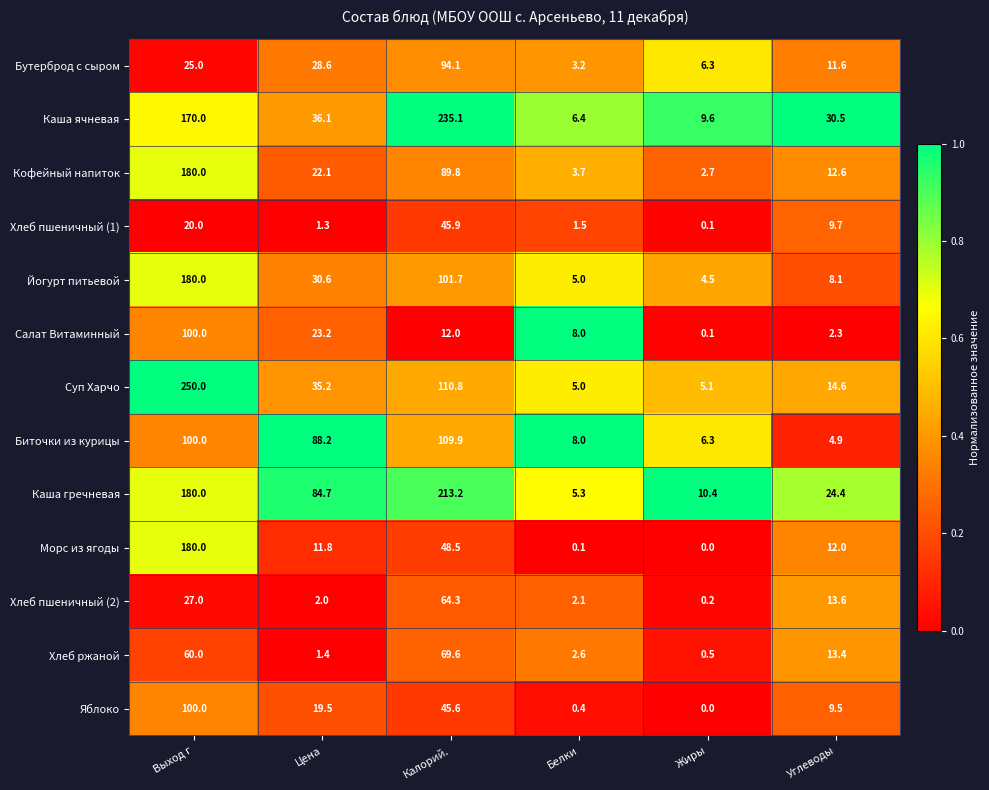

What is the sum of all Йогурт питьевой values?

329.9